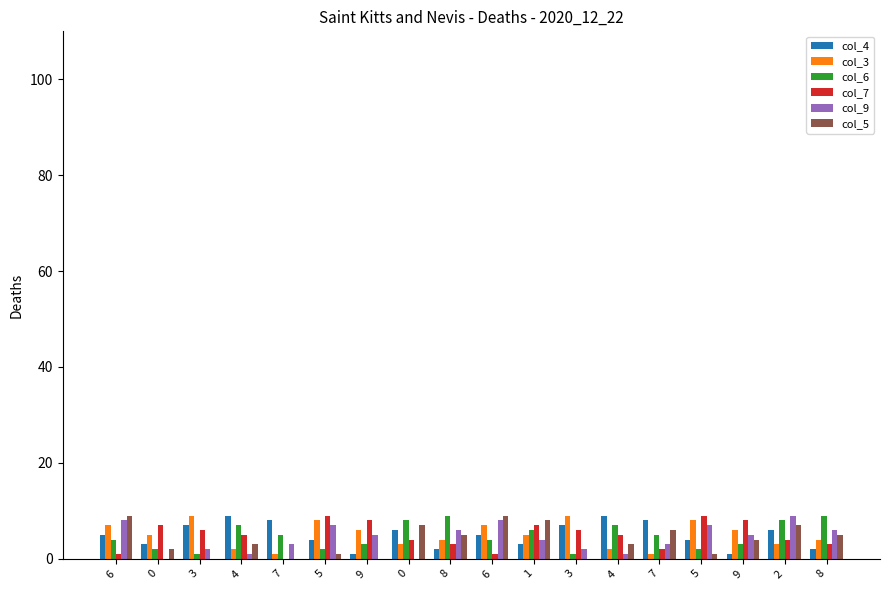

How many distinct data groups are displayed?

6